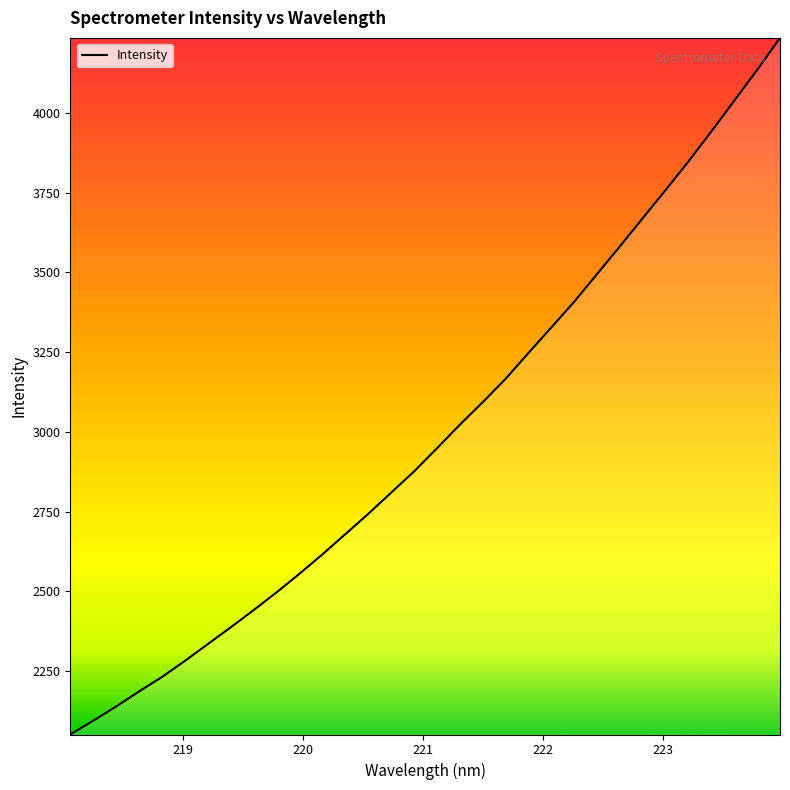

What is the greatest value displayed?

4234.7